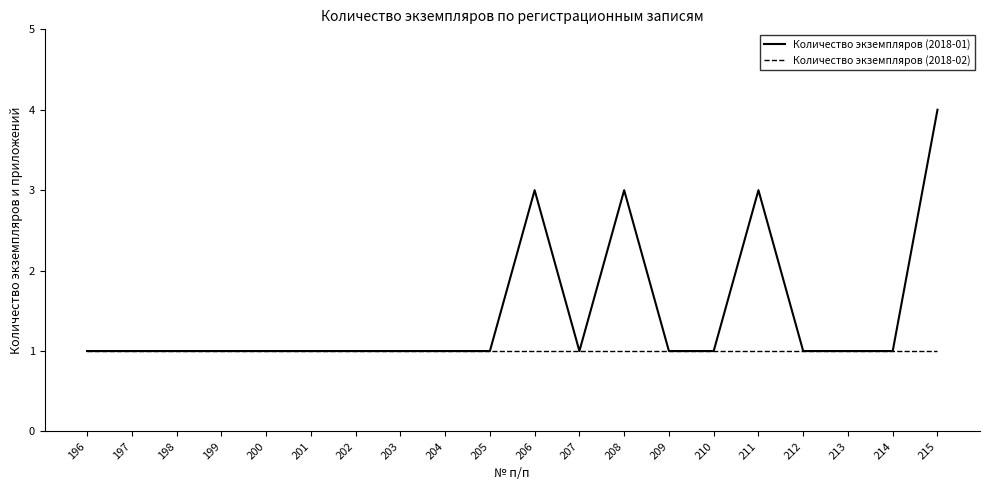

Which series has the widest spread of values?

Количество экземпляров (2018-01)